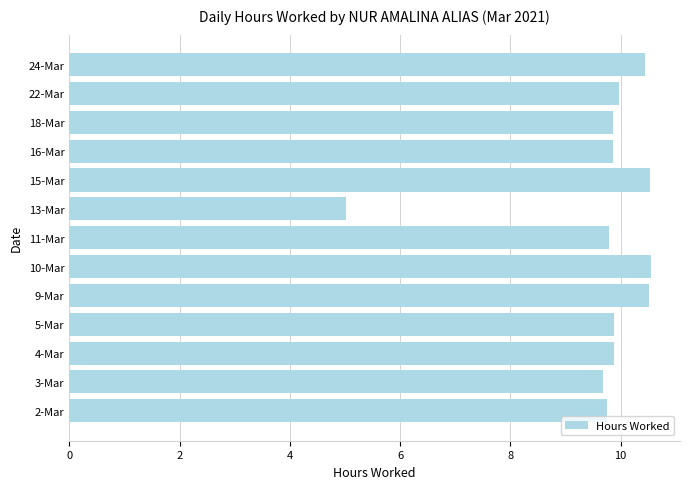

What is the smallest value displayed?

5.0